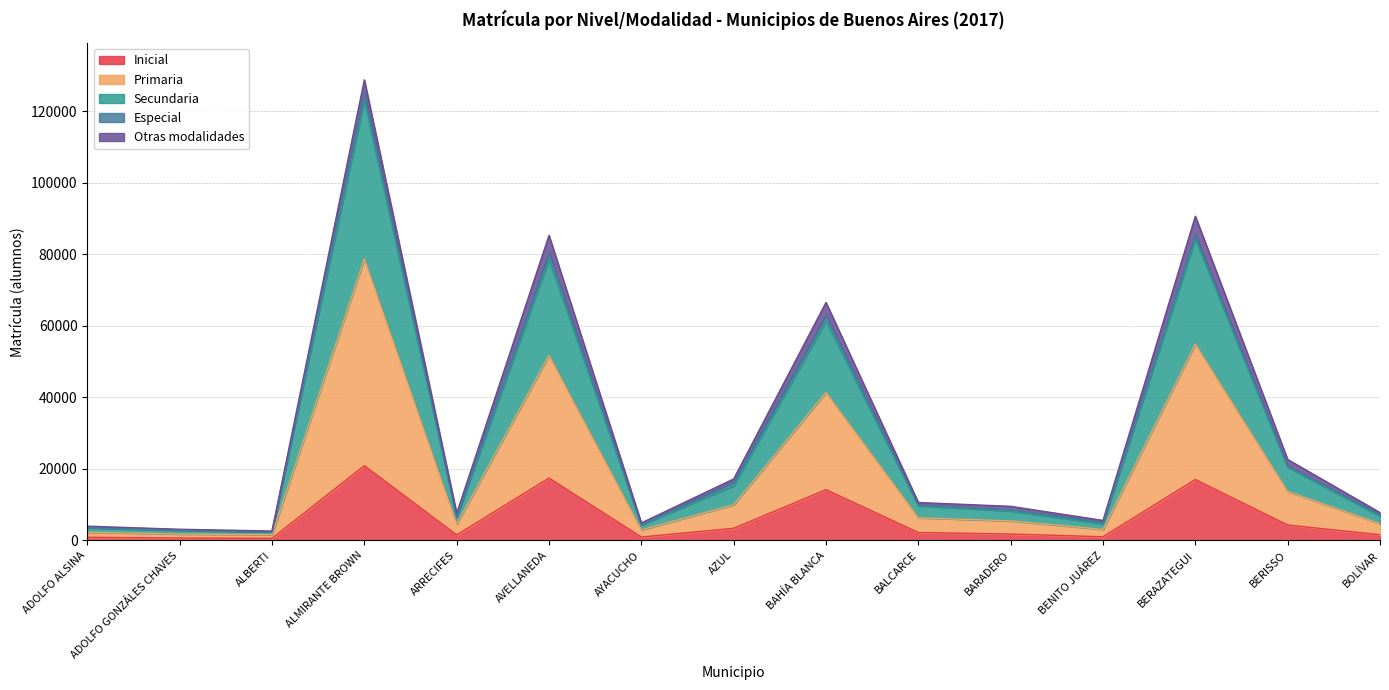

At which category is the sum across all series the highest?

ALMIRANTE BROWN